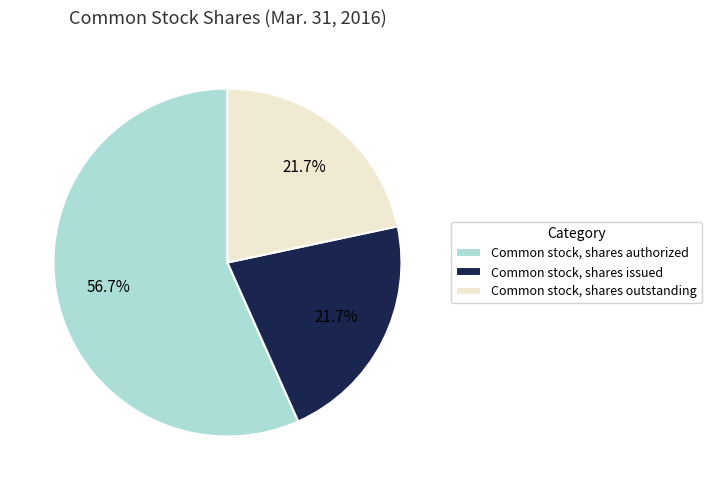

Is the sum of Common stock, shares issued and Common stock, shares outstanding greater than half?

No